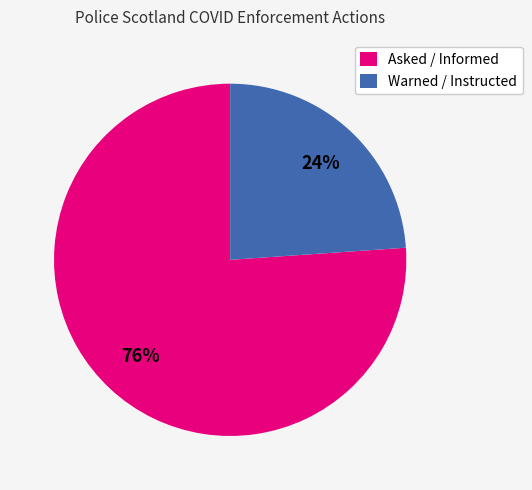

Which slice is the smallest?

Warned / Instructed